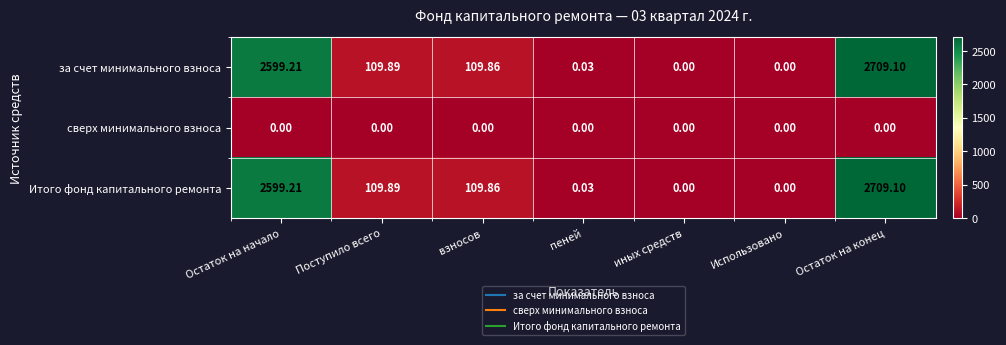

How many distinct data groups are displayed?

3